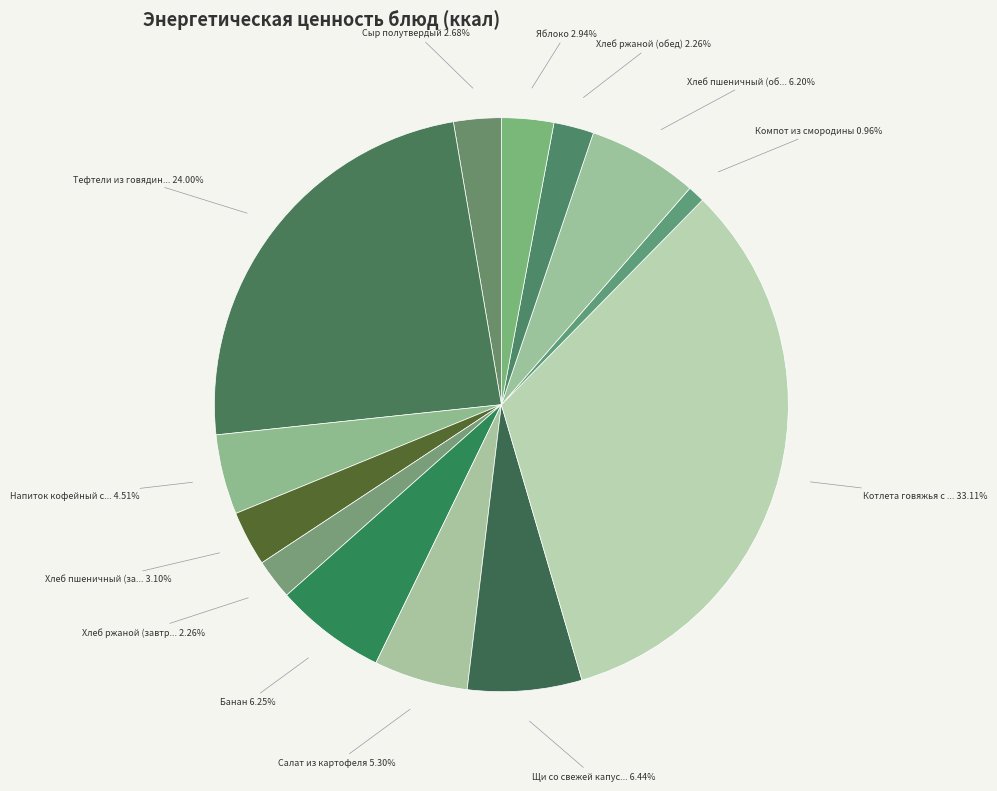

How many slices are in this pie chart?

13